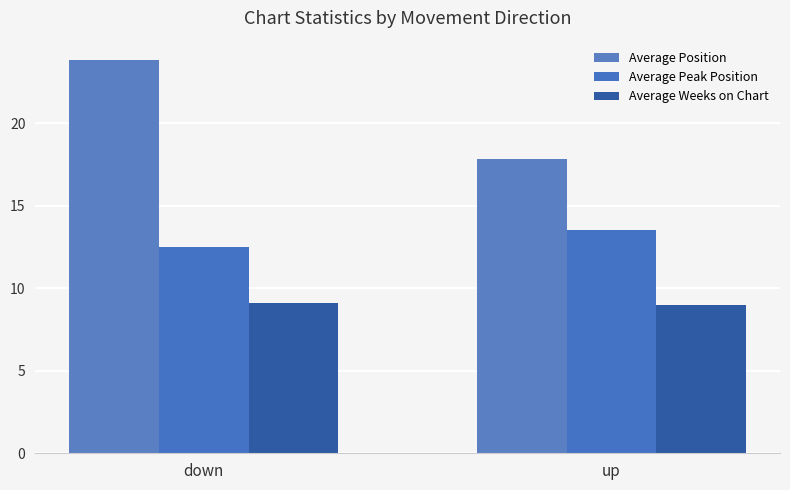

Reading left to right, transcribe all the data shown in this chart.

Average Position: 23.8	17.8
Average Peak Position: 12.5	13.5
Average Weeks on Chart: 9.1	9.0